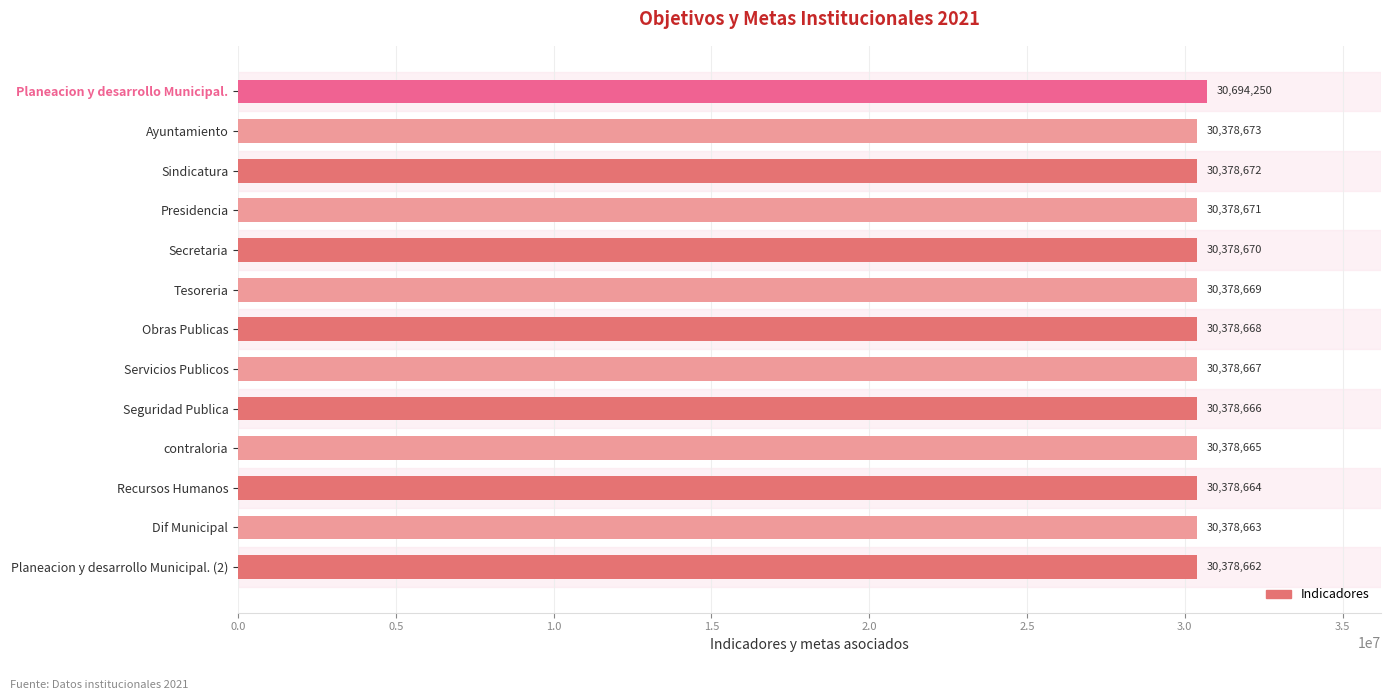

What is the difference between the maximum and minimum values?

315588